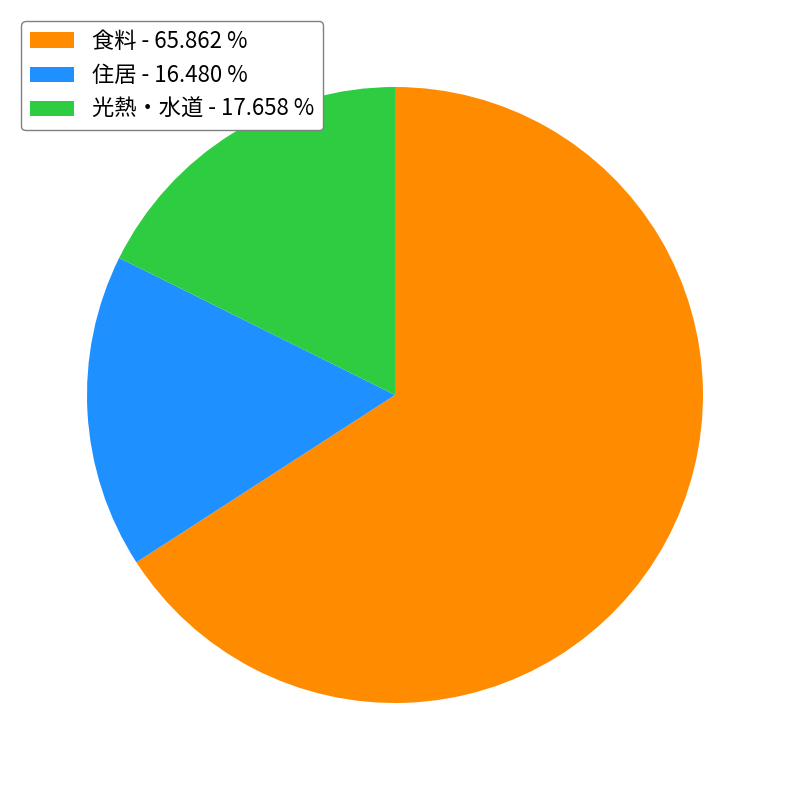

Between 光熱・水道 - 17.658 % and 食料 - 65.862 %, which is larger?

食料 - 65.862 %